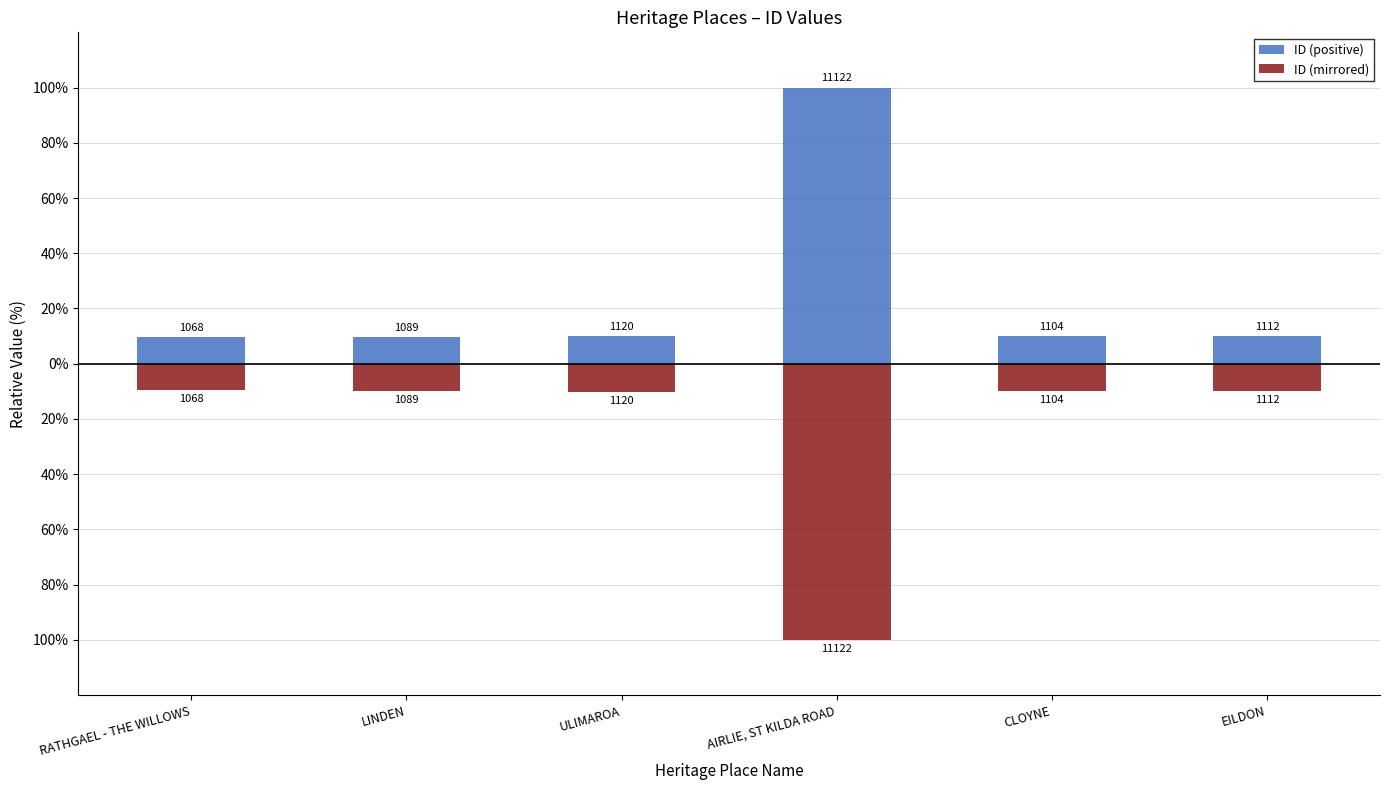

Is the value of ID (positive) at CLOYNE greater than the value of ID (mirrored) at ULIMAROA?

Yes